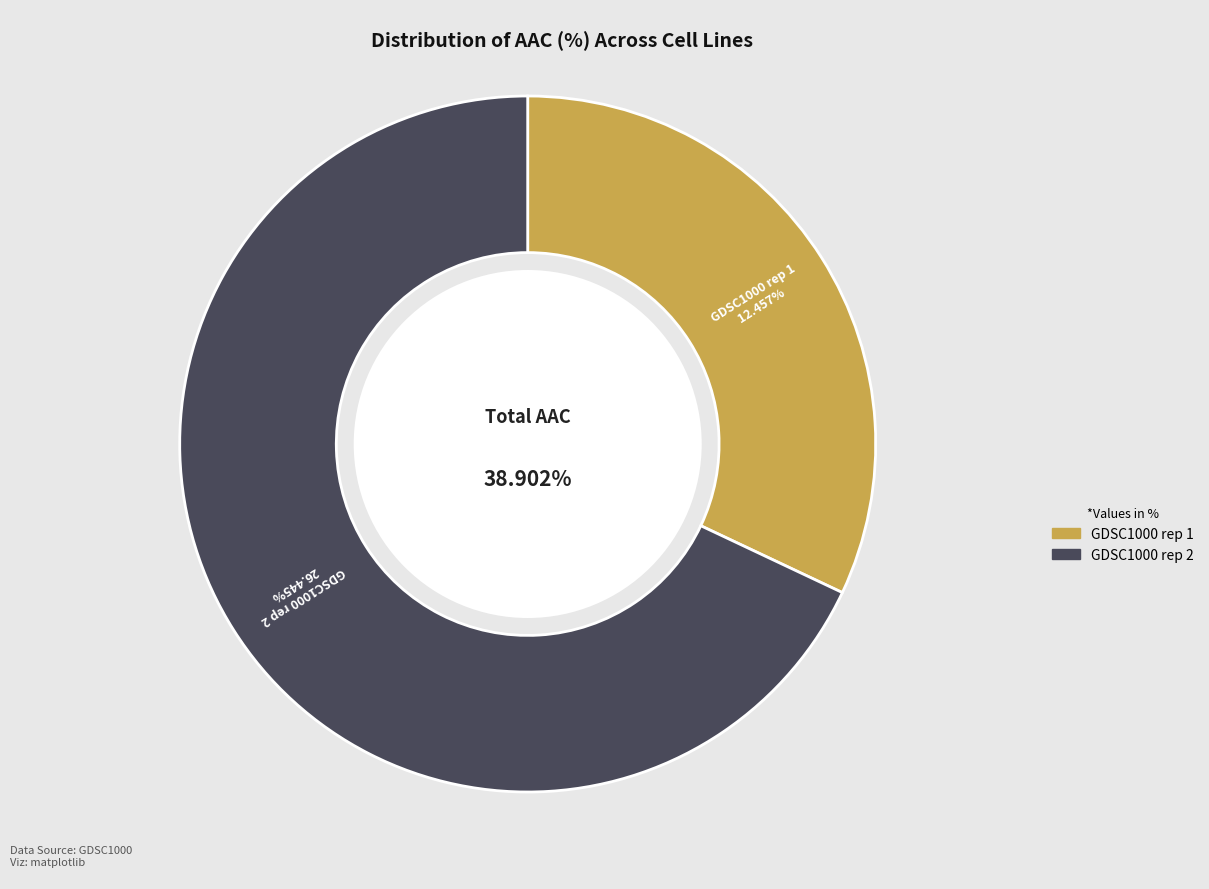

Rank the categories by value from highest to lowest.

GDSC1000 rep 2, GDSC1000 rep 1